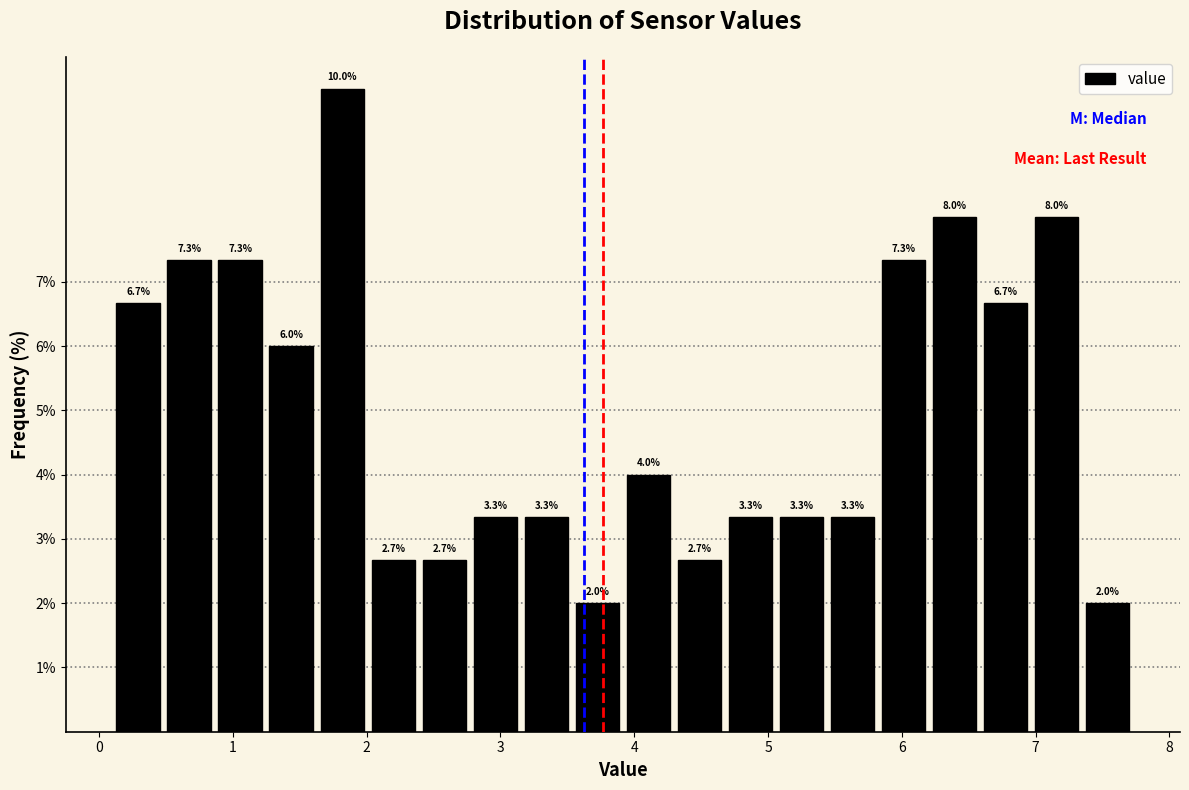

Read against the x-axis, roughly where is the centre of the tallest bar?

1.8